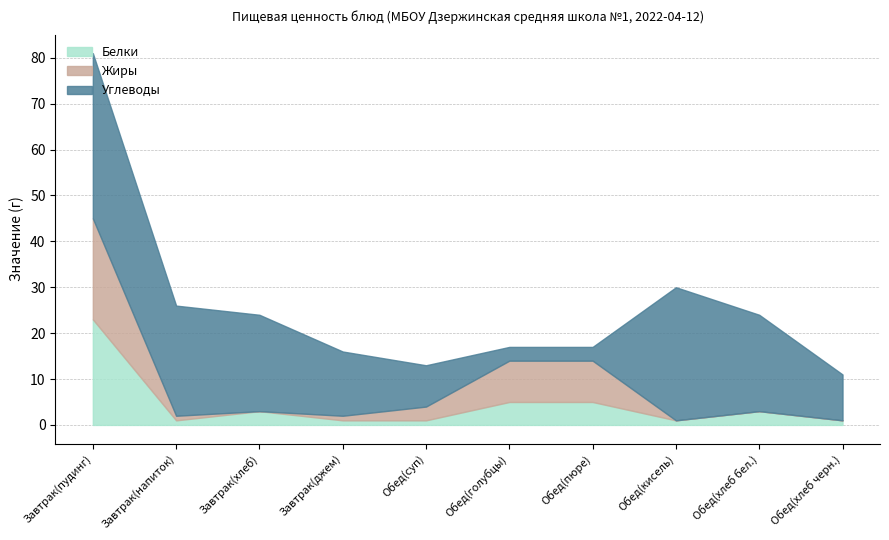

True or false: Жиры and Углеводы intersect in this chart.

True